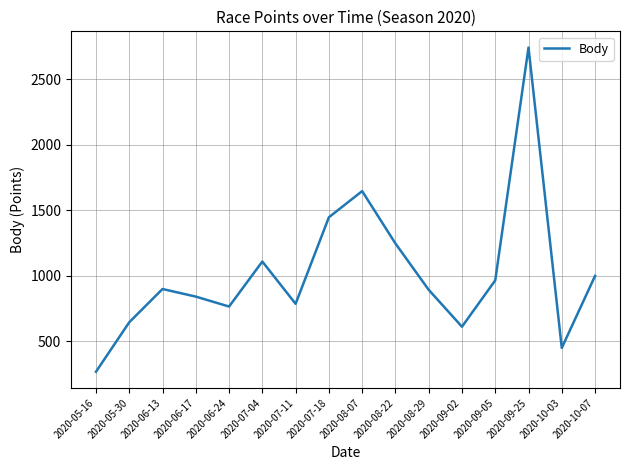

Approximately how many times larger is the value at 2020-07-11 compared to 2020-07-18?

0.5